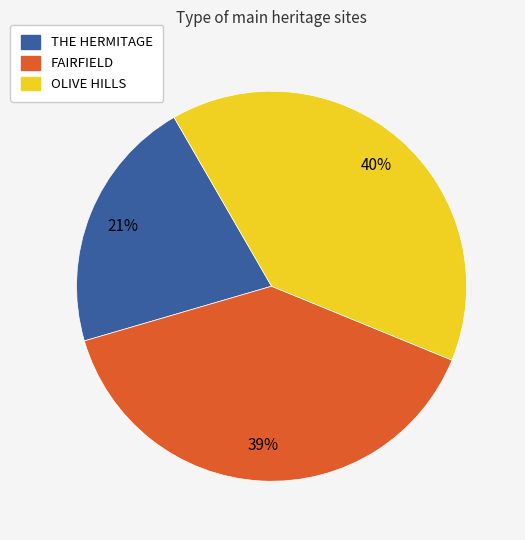

To the nearest percent, what is the average slice percentage?

33%